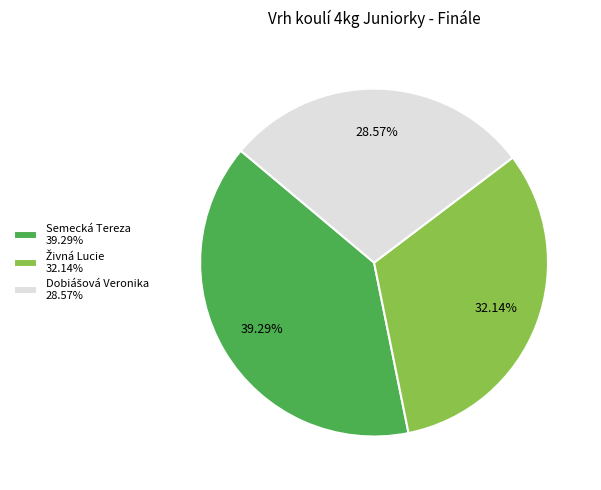

What percentage is the Semecká Tereza slice, to the nearest percent?

39%